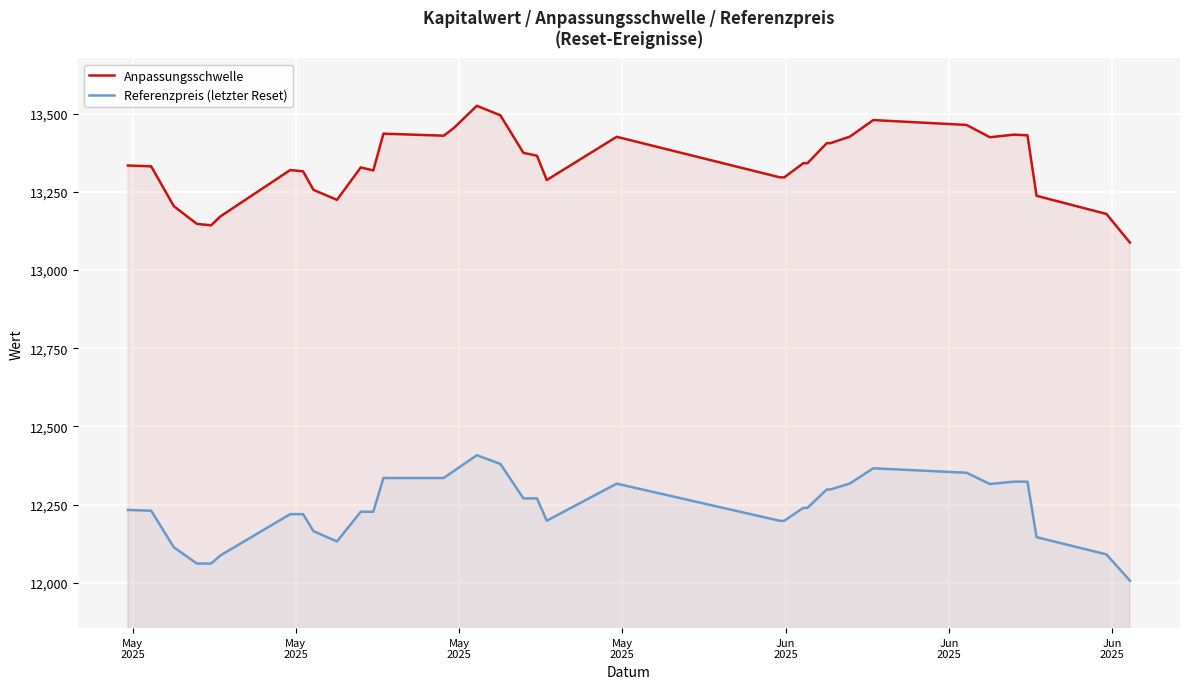

What is the difference between the maximum and minimum values in the Anpassungsschwelle series?

437.1